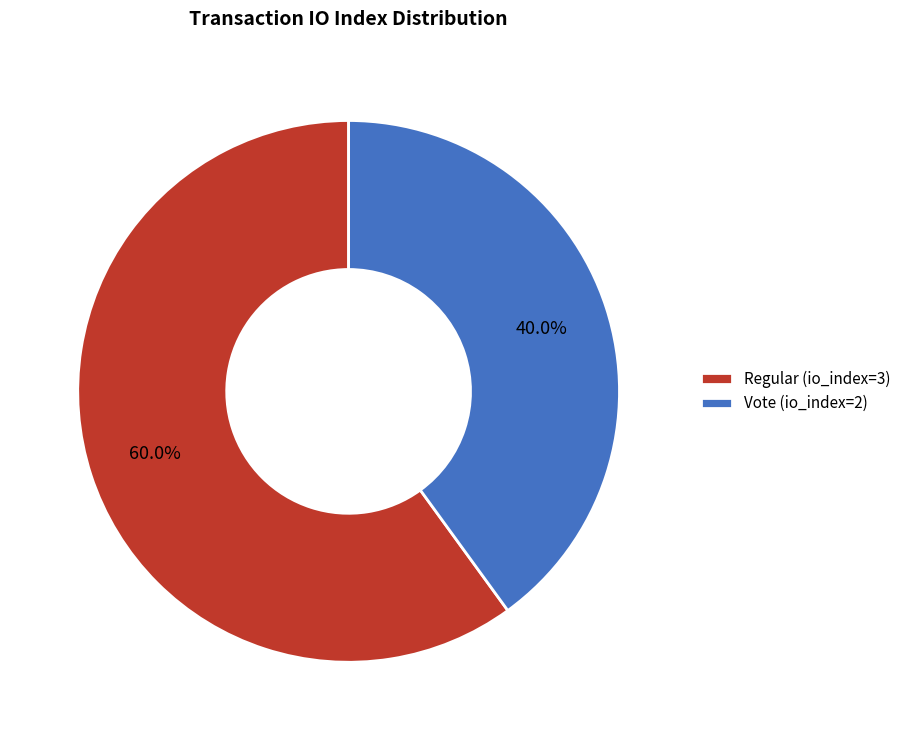

Rank the categories by value from highest to lowest.

Regular (io_index=3), Vote (io_index=2)